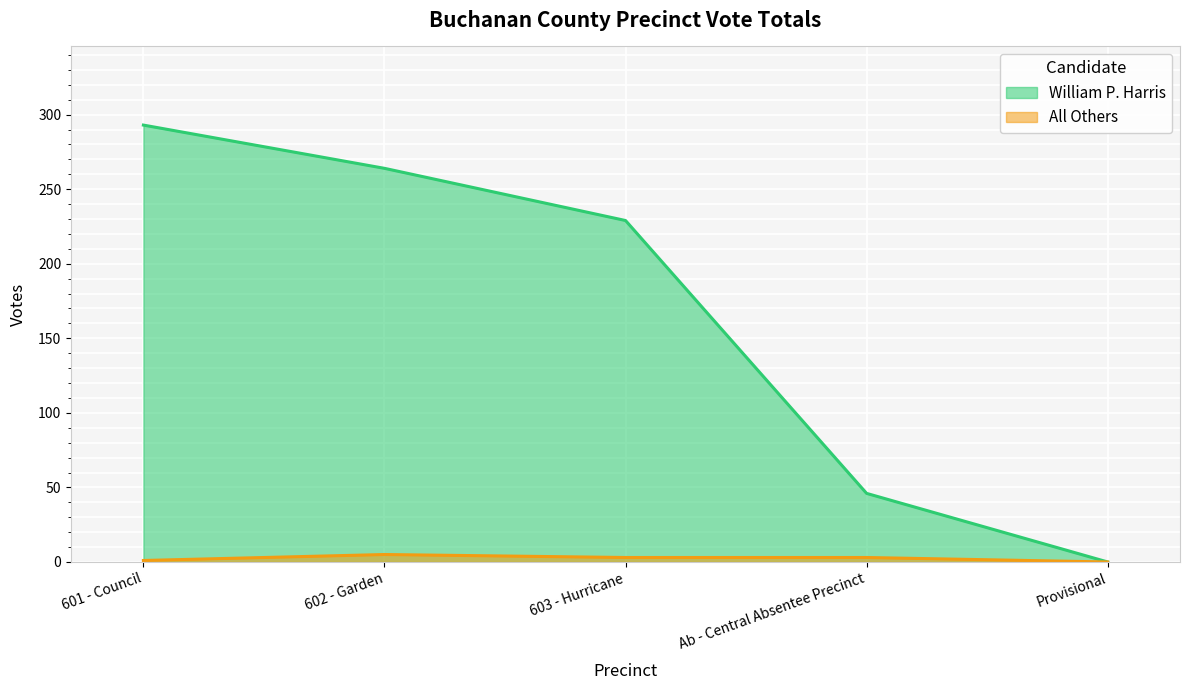

How many values in All Others are above zero?

4